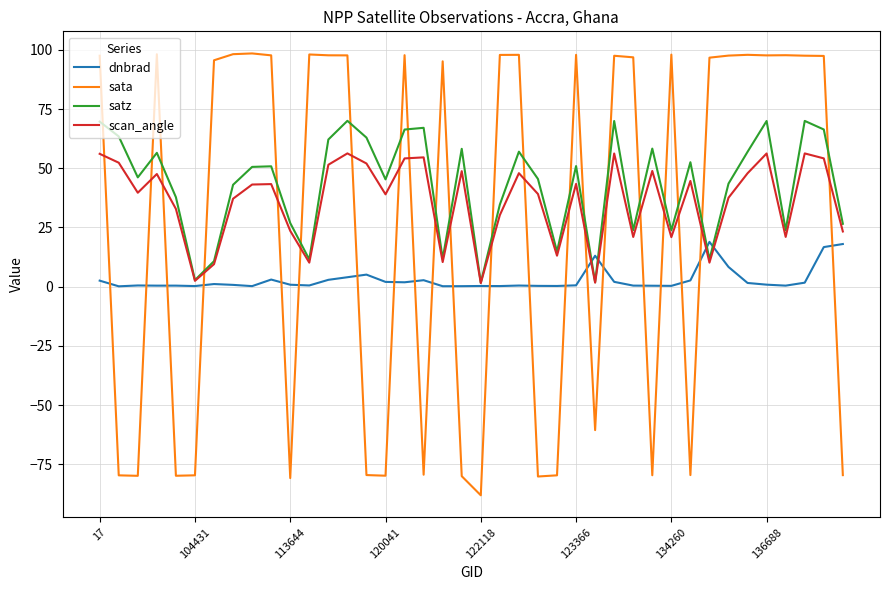

Rank the series by their average value, from lowest to highest.

dnbrad, sata, scan_angle, satz